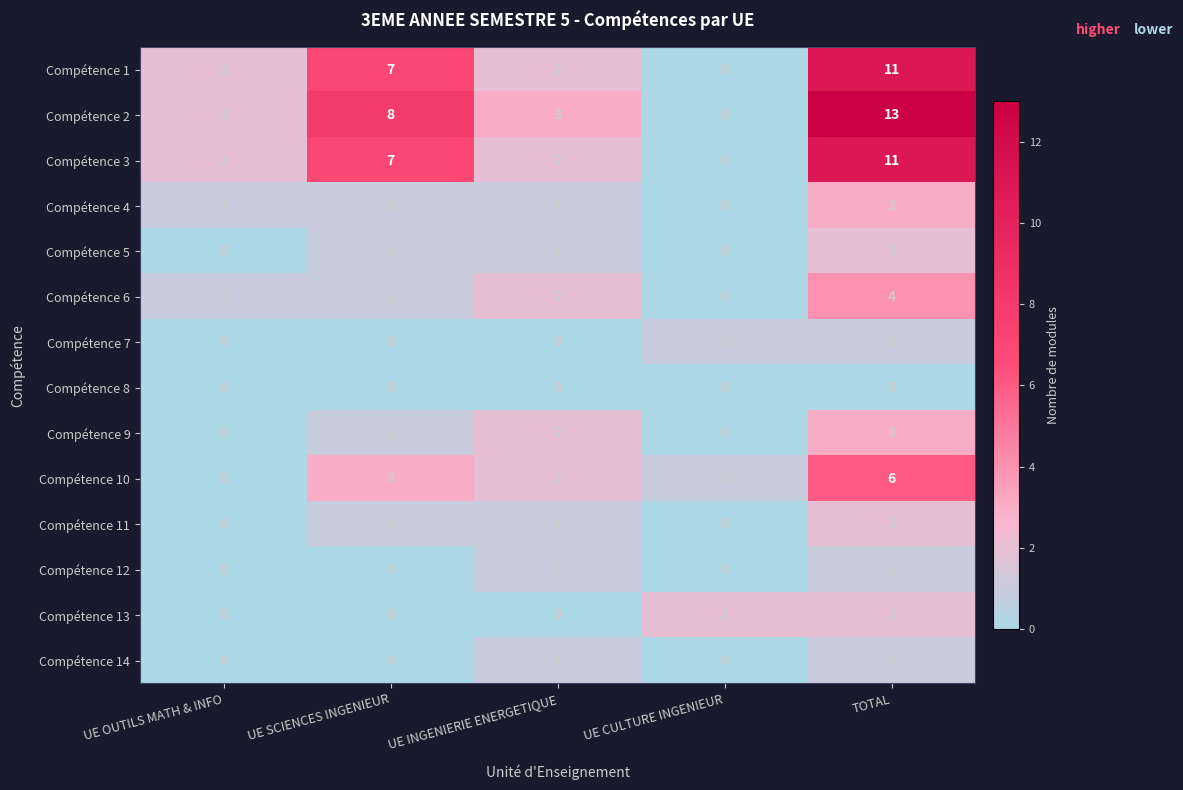

At which category is the sum across all series the highest?

TOTAL